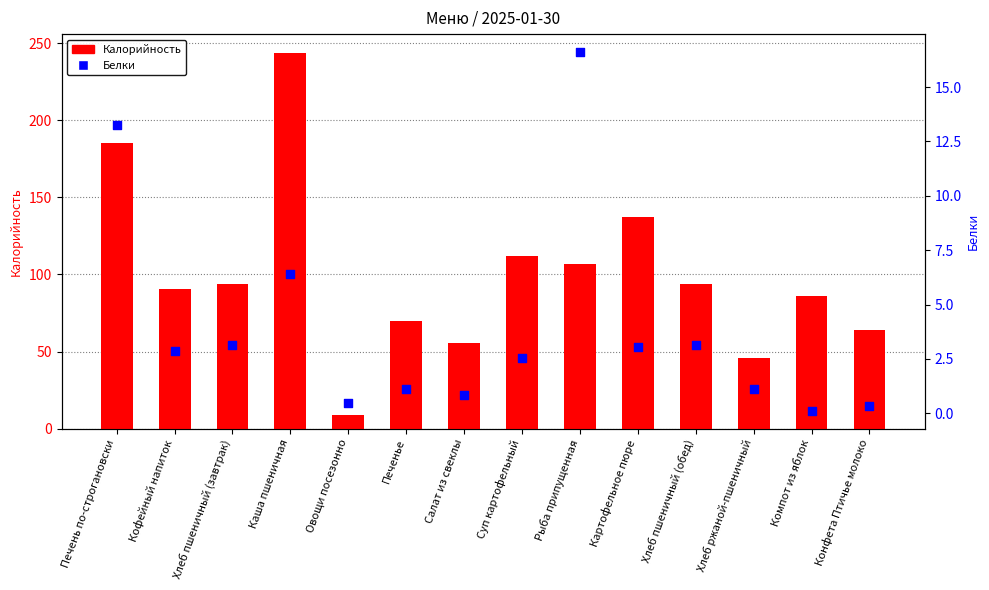

Which series contains the lowest Y value?

Белки